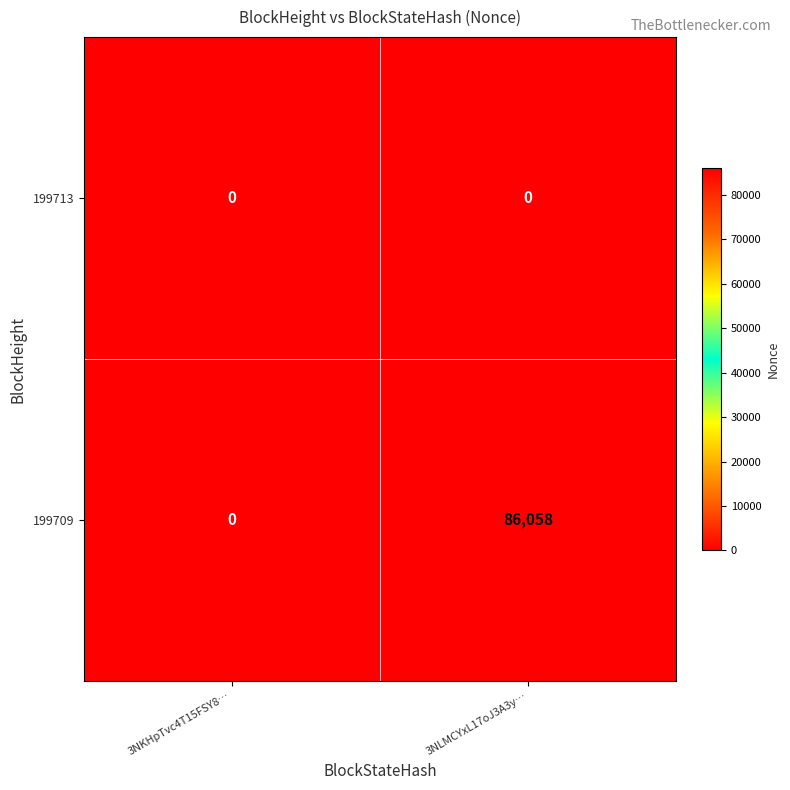

Which series changed the most between 3NKHpTvc4T15FSY8… and 3NLMCYxL17oJ3A3y…?

199709